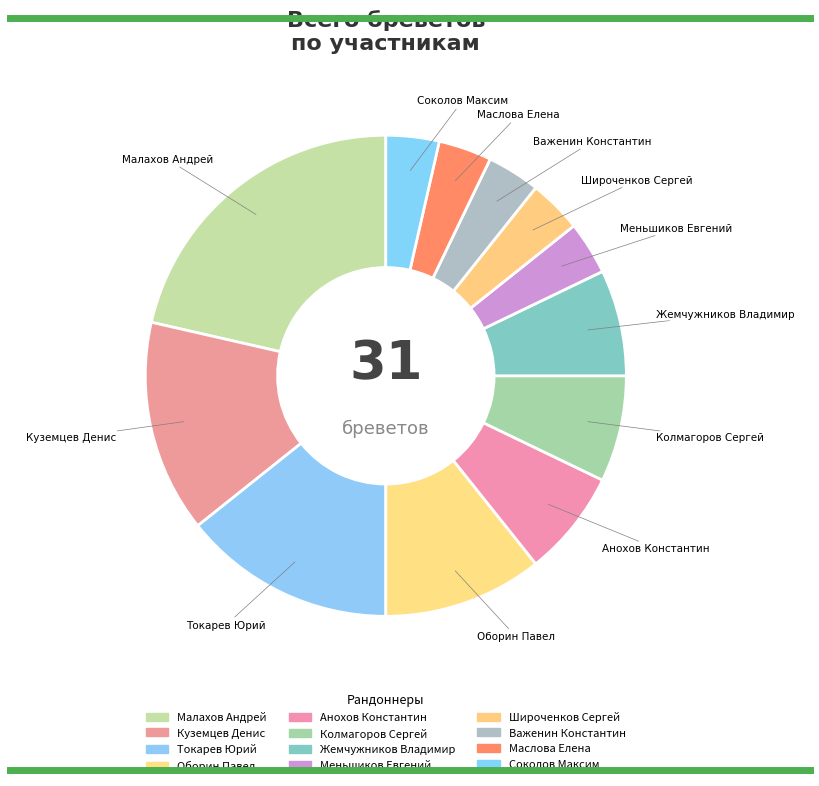

What is the change in value from Малахов Андрей to Меньшиков Евгений?

-5